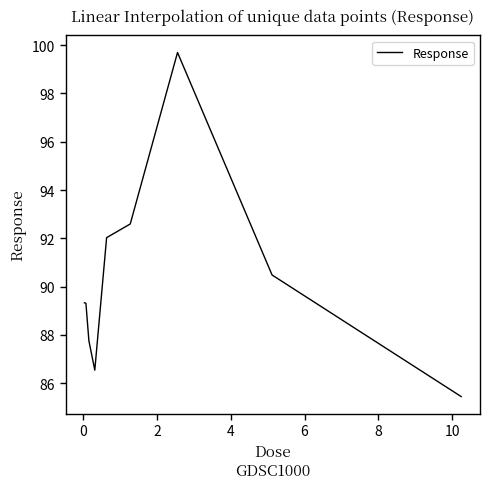

What is the smallest value displayed?

85.5